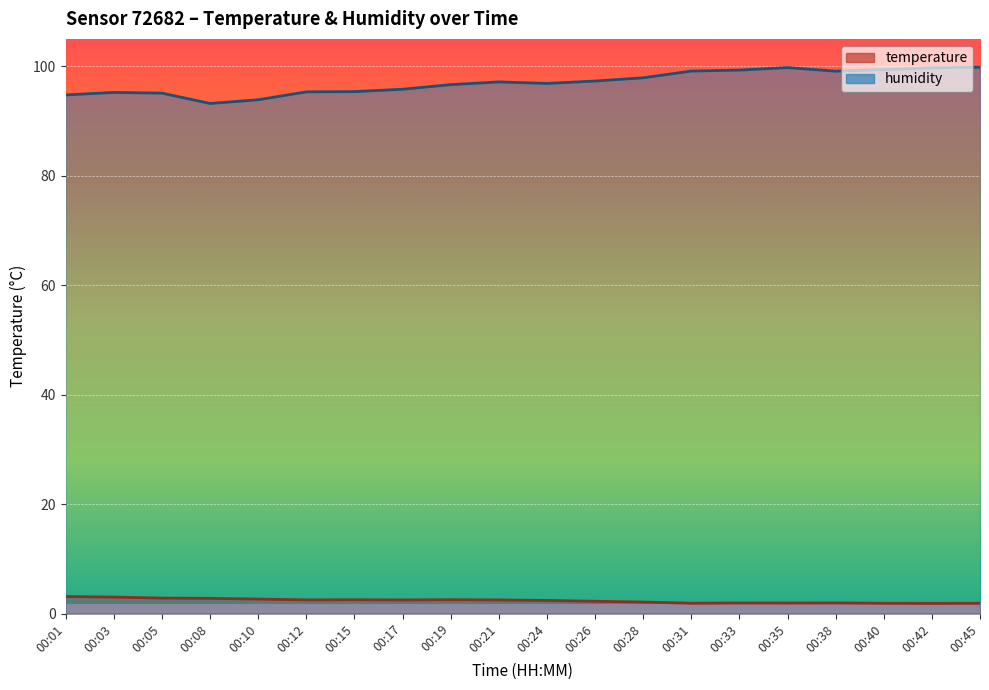

What is the value of the humidity point at the 6th from the left?

95.3